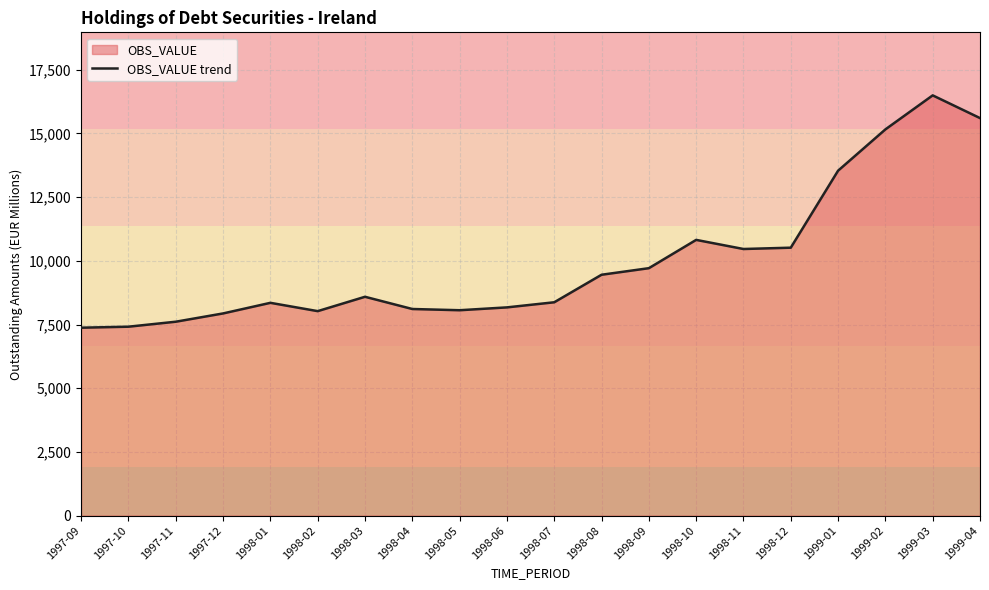

What is the change in value from 1997-10 to 1998-03?

+1174.5